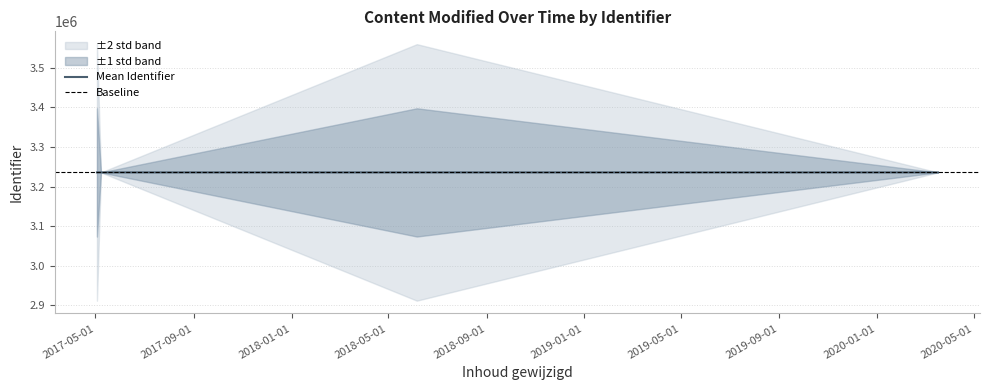

What is the ratio of the value at 2020-03-17 to the value at 2020-03-17?

1.0